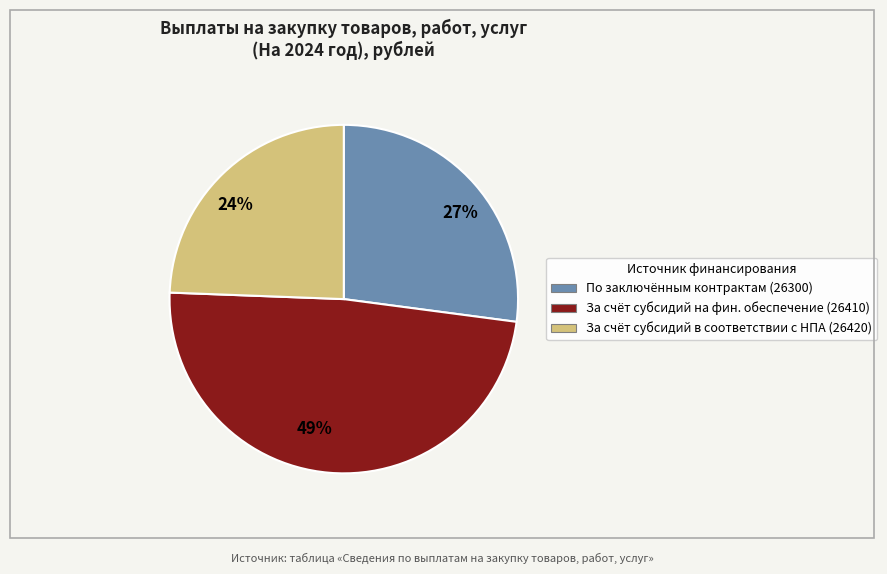

How many segments does this pie chart have?

3